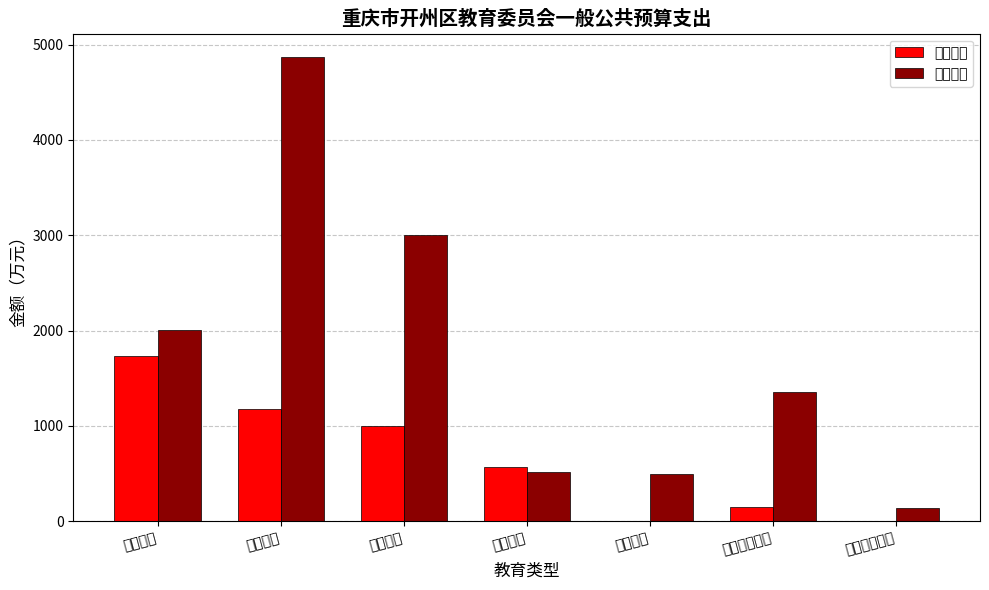

What is the label of the 5th bar from the right?

初中教育